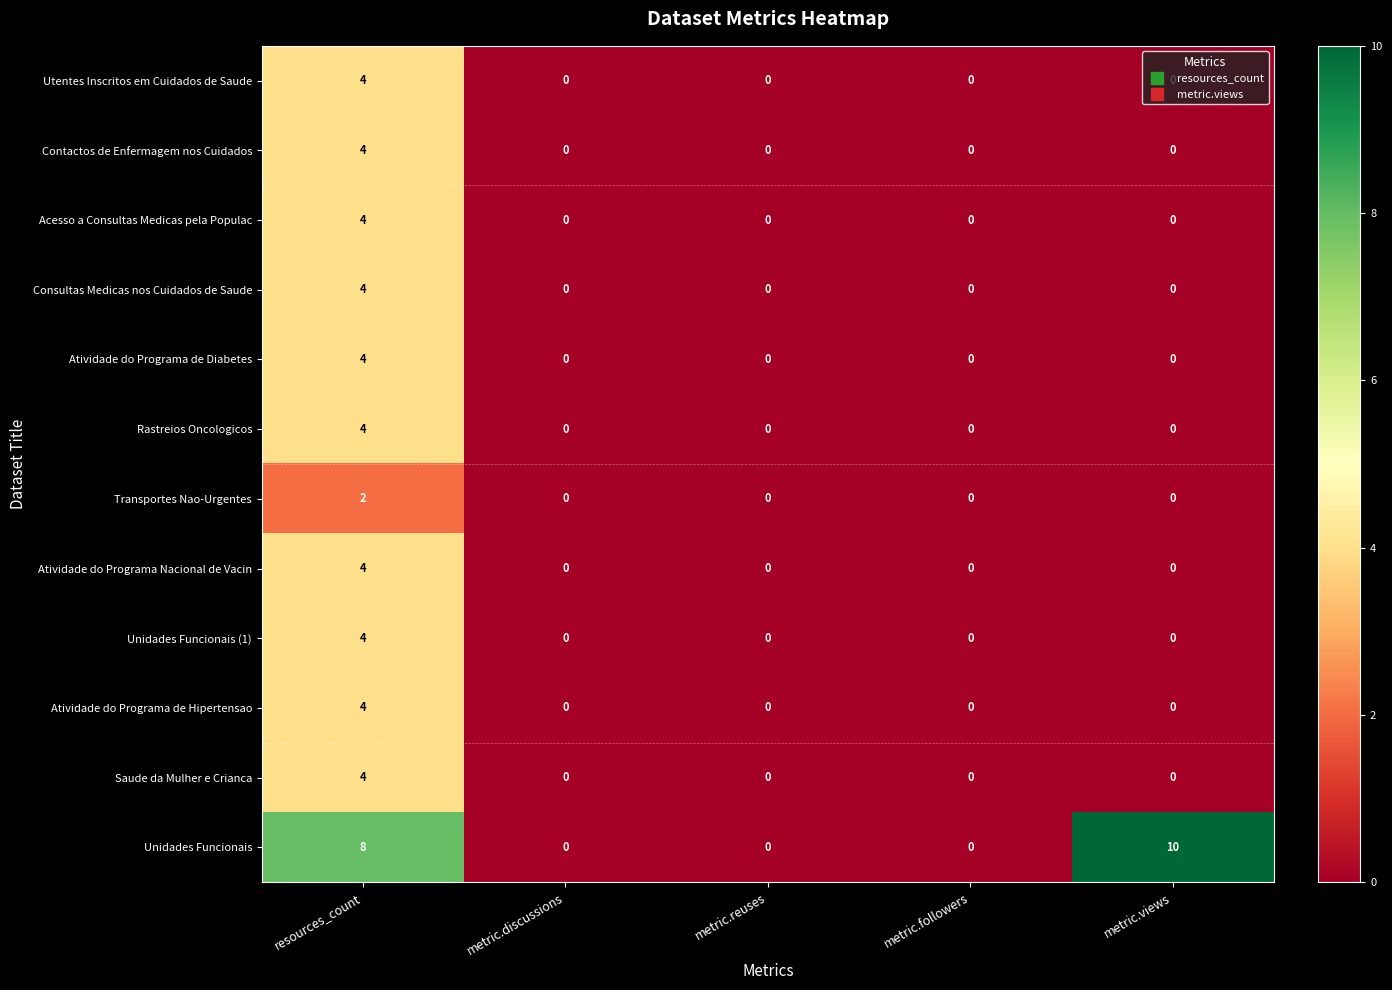

What is the total value across all series at metric.views?

10